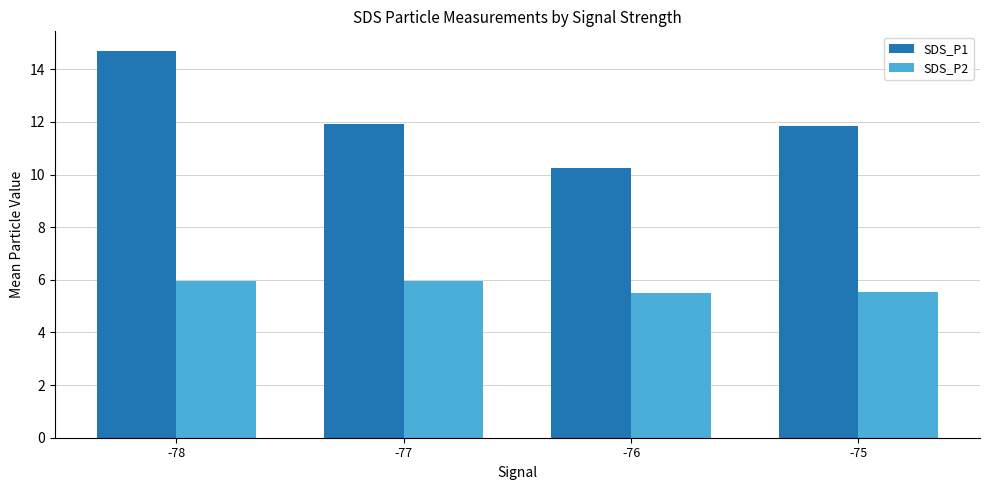

Where does the SDS_P1 series first go above 11?

-78